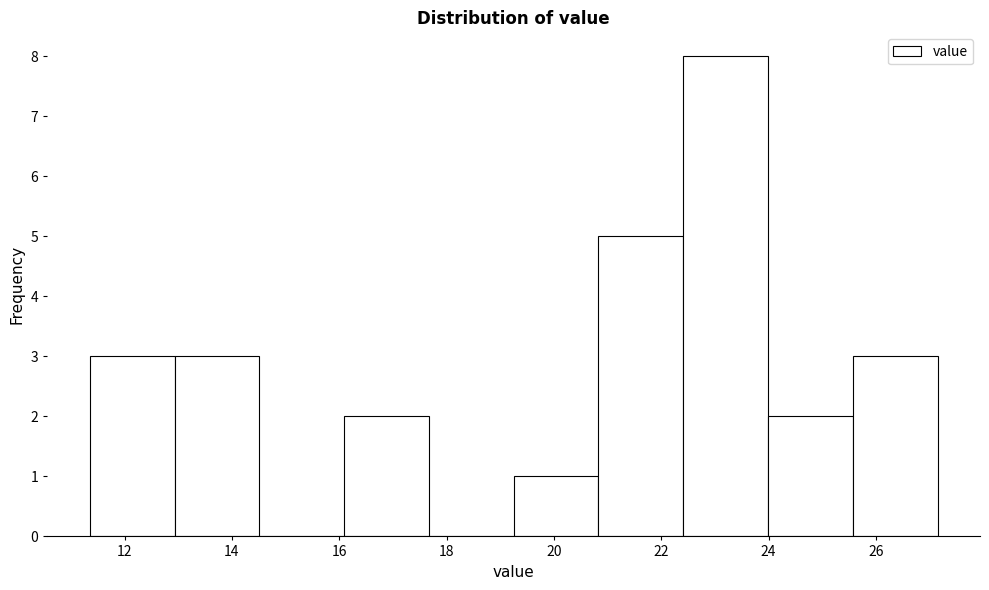

Reading left to right, list every bar in this chart as the range it spans on the x-axis followed by its height. Neither the bar edges nor the heights are printed on the chart, so give them approximately, as read against the axes.

11.4 to 13.0: 3
13.0 to 14.6: 3
14.6 to 16.0: 0
16.0 to 17.6: 2
17.6 to 19.2: 0
19.2 to 20.8: 1
20.8 to 22.4: 5
22.4 to 24.0: 8
24.0 to 25.6: 2
25.6 to 27.2: 3